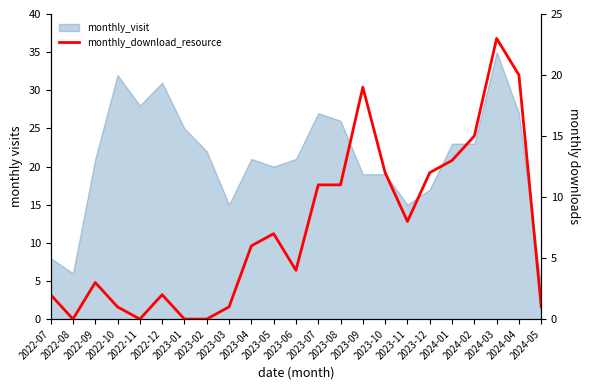

Reading left to right, what are all the values shown in this chart?

2022-07=2	2022-08=0	2022-09=3	2022-10=1	2022-11=0	2022-12=2	2023-01=0	2023-02=0	2023-03=1	2023-04=6	2023-05=7	2023-06=4	2023-07=11	2023-08=11	2023-09=19	2023-10=12	2023-11=8	2023-12=12	2024-01=13	2024-02=15	2024-03=23	2024-04=20	2024-05=1